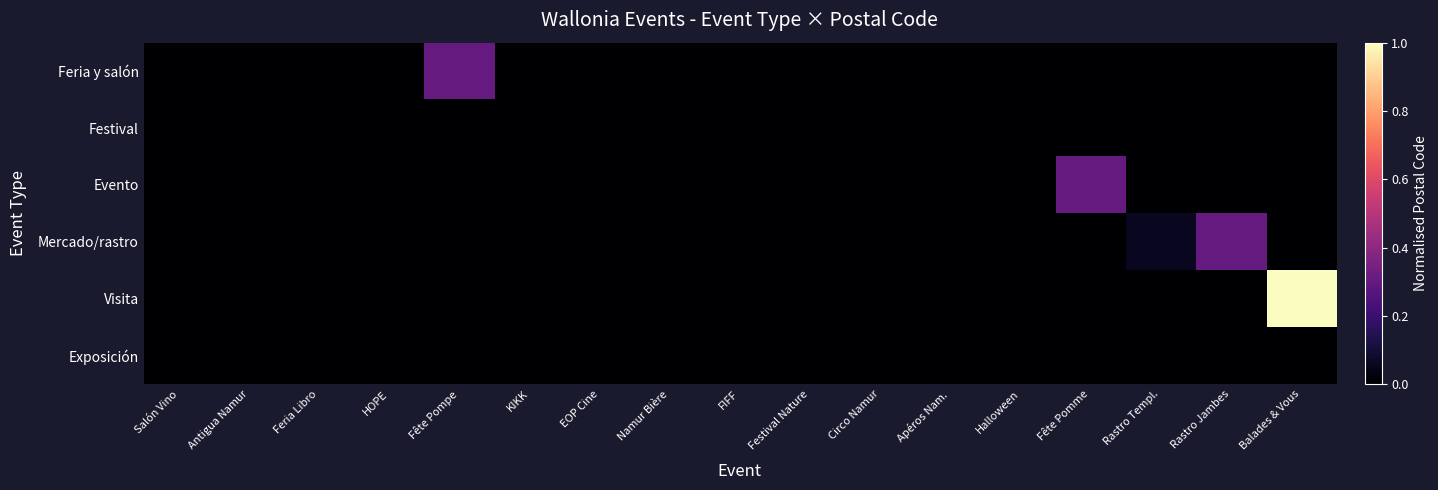

Reading left to right, transcribe all the data shown in this chart.

Feria y salón: Salón Vino=0.0	Antigua Namur=0.0	Feria Libro=0.0	HOPE=0.0	Fête Pompe=0.3	KIKK=0.0	EOP Cine=0.0	Namur Bière=0.0	FIFF=0.0	Festival Nature=0.0	Circo Namur=0.0	Apéros Nam.=0.0	Halloween=0.0	Fête Pomme=0.0	Rastro Templ.=0.0	Rastro Jambes=0.0	Balades & Vous=0.0
Festival: Salón Vino=0.0	Antigua Namur=0.0	Feria Libro=0.0	HOPE=0.0	Fête Pompe=0.0	KIKK=0.0	EOP Cine=0.0	Namur Bière=0.0	FIFF=0.0	Festival Nature=0.0	Circo Namur=0.0	Apéros Nam.=0.0	Halloween=0.0	Fête Pomme=0.0	Rastro Templ.=0.0	Rastro Jambes=0.0	Balades & Vous=0.0
Evento: Salón Vino=0.0	Antigua Namur=0.0	Feria Libro=0.0	HOPE=0.0	Fête Pompe=0.0	KIKK=0.0	EOP Cine=0.0	Namur Bière=0.0	FIFF=0.0	Festival Nature=0.0	Circo Namur=0.0	Apéros Nam.=0.0	Halloween=0.0	Fête Pomme=0.3	Rastro Templ.=0.0	Rastro Jambes=0.0	Balades & Vous=0.0
Mercado/rastro: Salón Vino=0.0	Antigua Namur=0.0	Feria Libro=0.0	HOPE=0.0	Fête Pompe=0.0	KIKK=0.0	EOP Cine=0.0	Namur Bière=0.0	FIFF=0.0	Festival Nature=0.0	Circo Namur=0.0	Apéros Nam.=0.0	Halloween=0.0	Fête Pomme=0.0	Rastro Templ.=0.1	Rastro Jambes=0.3	Balades & Vous=0.0
Visita: Salón Vino=0.0	Antigua Namur=0.0	Feria Libro=0.0	HOPE=0.0	Fête Pompe=0.0	KIKK=0.0	EOP Cine=0.0	Namur Bière=0.0	FIFF=0.0	Festival Nature=0.0	Circo Namur=0.0	Apéros Nam.=0.0	Halloween=0.0	Fête Pomme=0.0	Rastro Templ.=0.0	Rastro Jambes=0.0	Balades & Vous=1.0
Exposición: Salón Vino=0.0	Antigua Namur=0.0	Feria Libro=0.0	HOPE=0.0	Fête Pompe=0.0	KIKK=0.0	EOP Cine=0.0	Namur Bière=0.0	FIFF=0.0	Festival Nature=0.0	Circo Namur=0.0	Apéros Nam.=0.0	Halloween=0.0	Fête Pomme=0.0	Rastro Templ.=0.0	Rastro Jambes=0.0	Balades & Vous=0.0